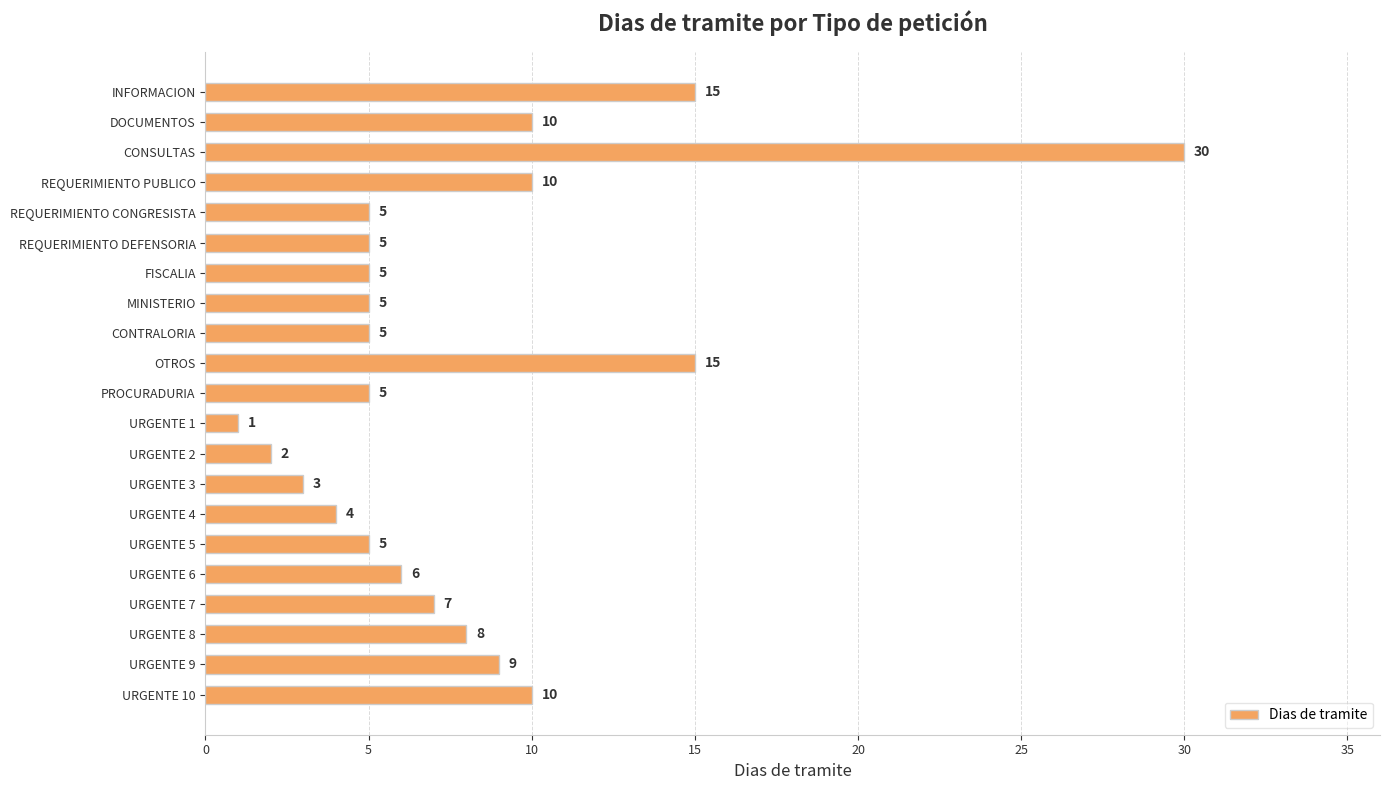

Does the chart contain stacked bars?

No